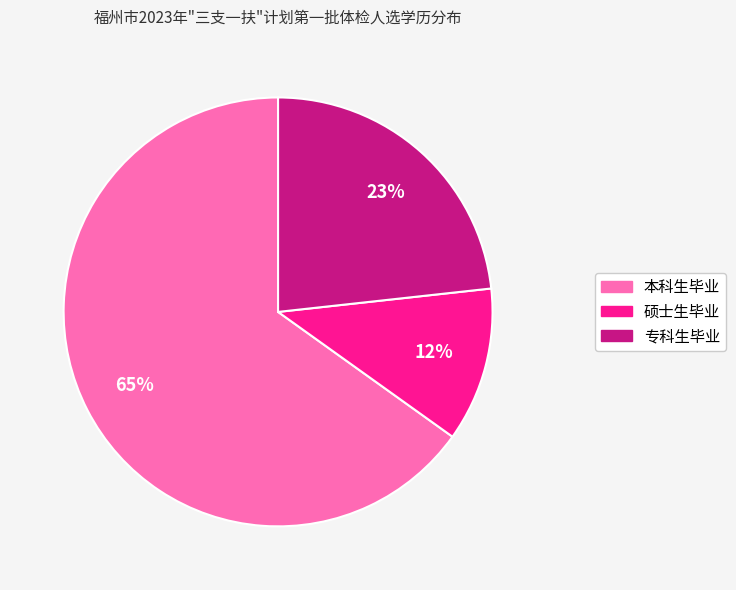

How many segments does this pie chart have?

3